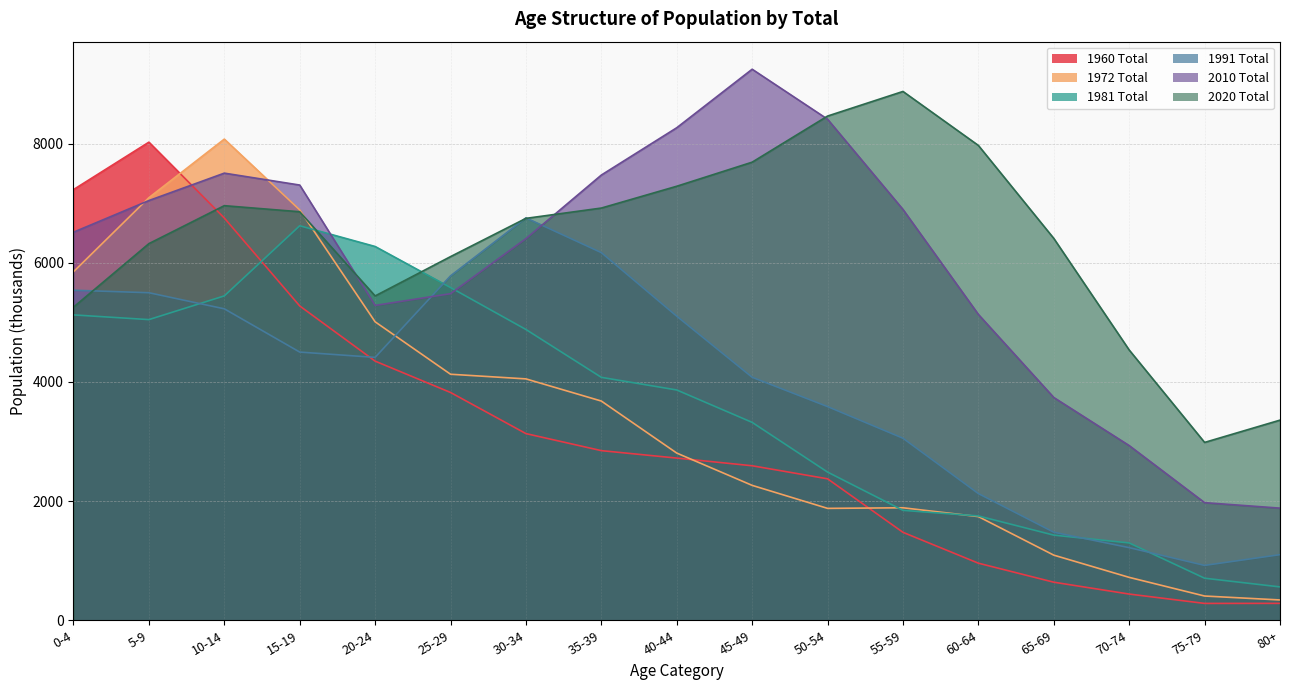

The 1960 Total series shows 1247 at 25-29. True or false?

False